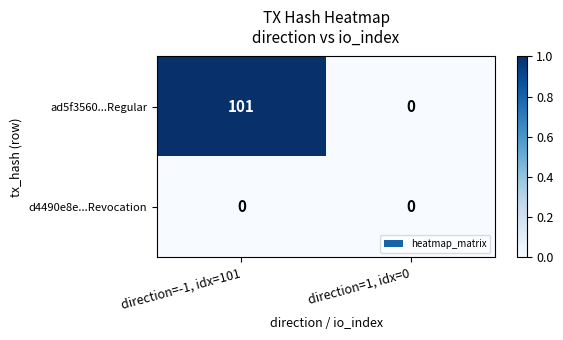

What is the total value across all series at direction=-1, idx=101?

101